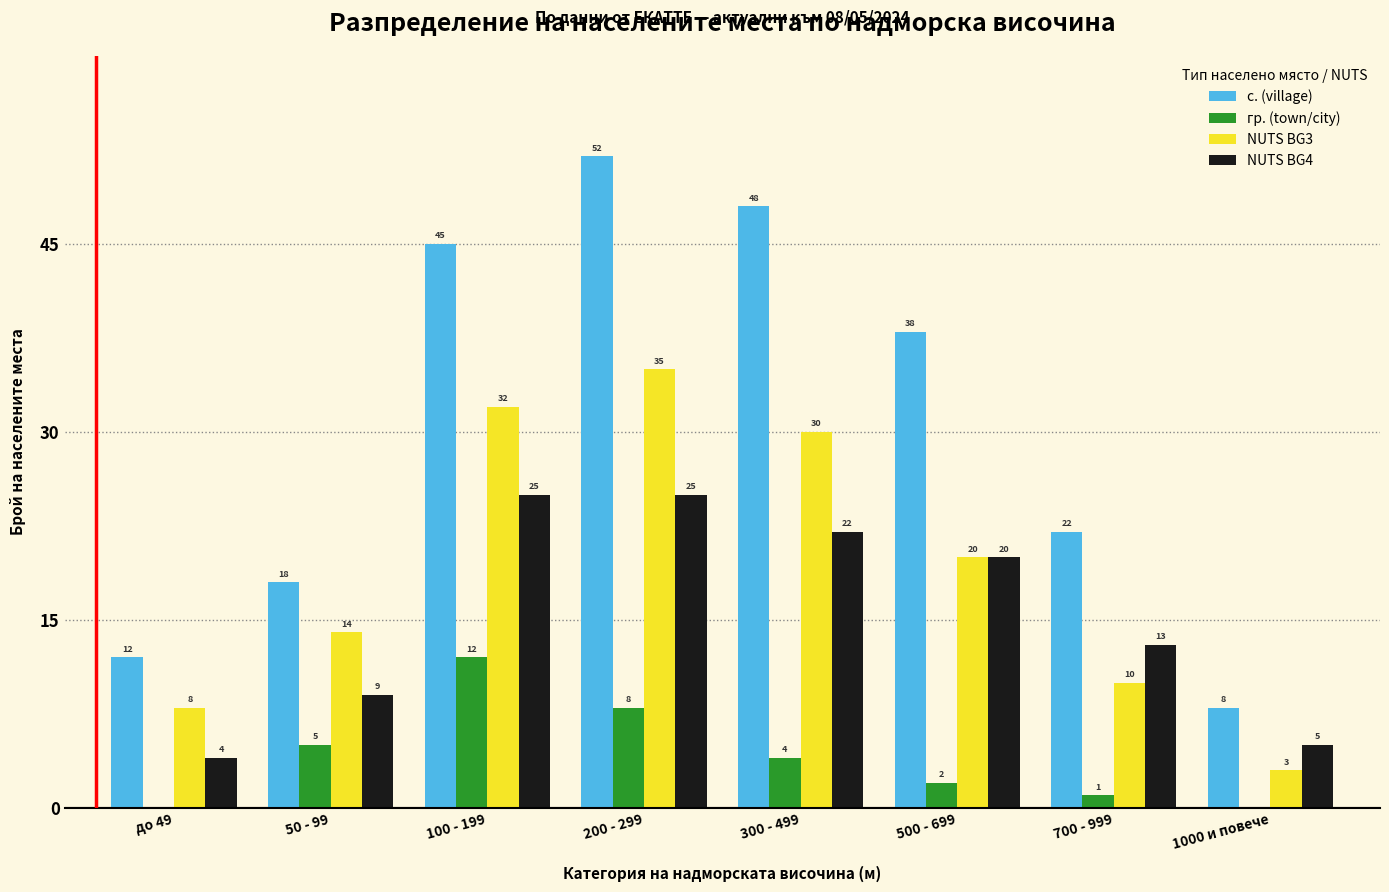

Reading right to left, what are all the values shown in this chart?

с. (village): 1000 и повече=8	700 - 999=22	500 - 699=38	300 - 499=48	200 - 299=52	100 - 199=45	50 - 99=18	до 49=12
гр. (town/city): 1000 и повече=0	700 - 999=1	500 - 699=2	300 - 499=4	200 - 299=8	100 - 199=12	50 - 99=5	до 49=0
NUTS BG3: 1000 и повече=3	700 - 999=10	500 - 699=20	300 - 499=30	200 - 299=35	100 - 199=32	50 - 99=14	до 49=8
NUTS BG4: 1000 и повече=5	700 - 999=13	500 - 699=20	300 - 499=22	200 - 299=25	100 - 199=25	50 - 99=9	до 49=4